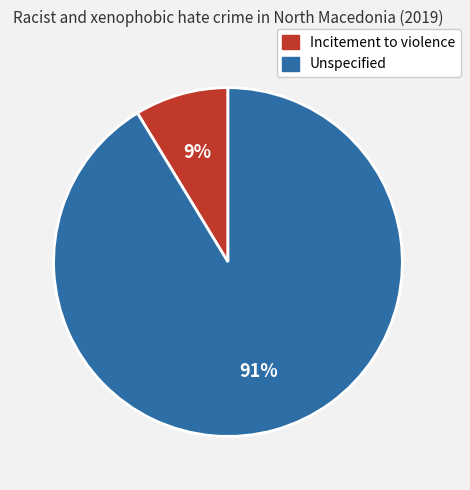

Rank the categories by value from highest to lowest.

Unspecified, Incitement to violence